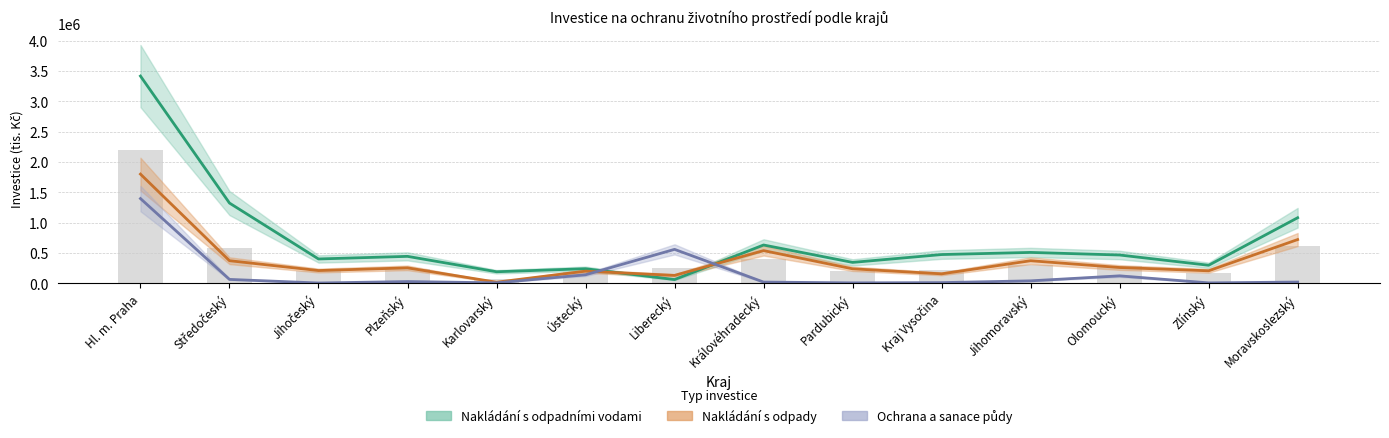

Which series changed the most between Hl. m. Praha and Jihočeský?

Nakládání s odpadními vodami